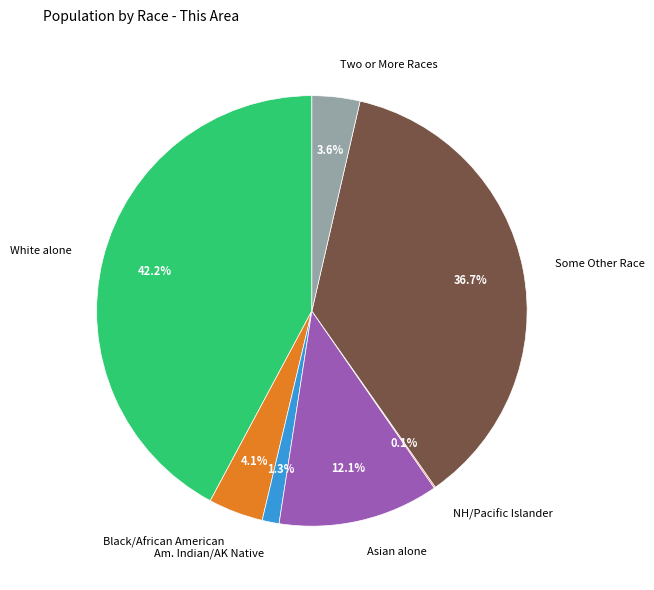

Is it true that Two or More Races is 4% of the pie?

True